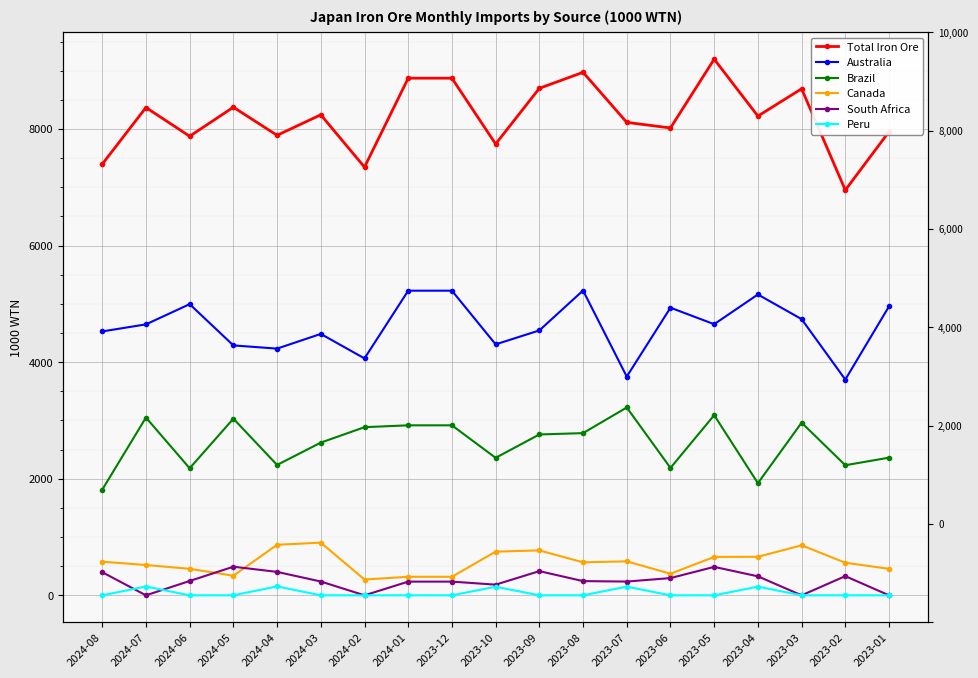

Which has a higher value, 2024-07 or 2023-02?

2024-07